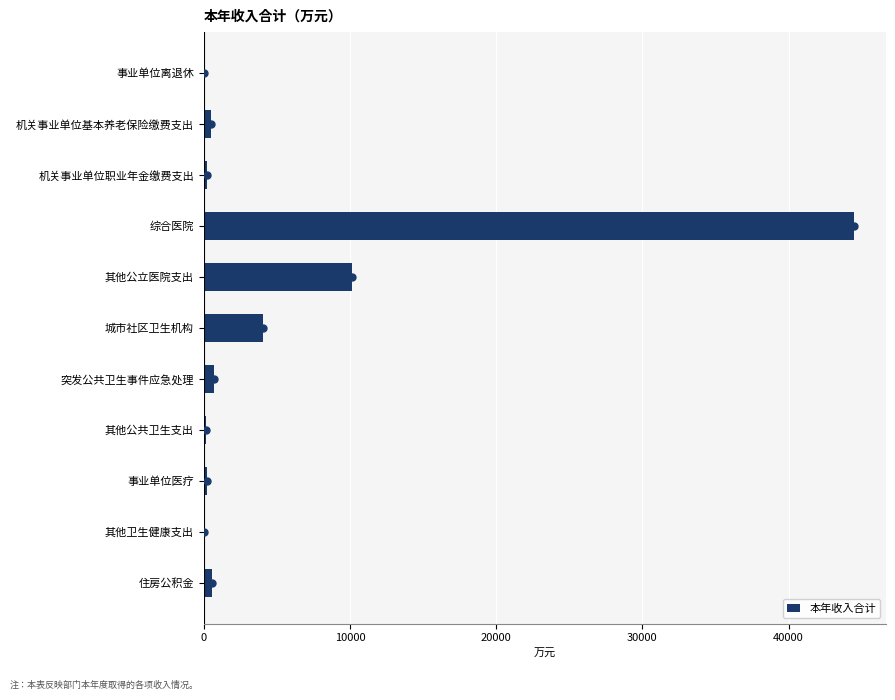

Count the number of categories in the chart.

11